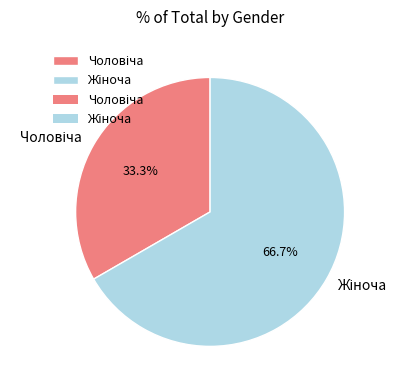

Is there a majority slice in this chart?

Yes